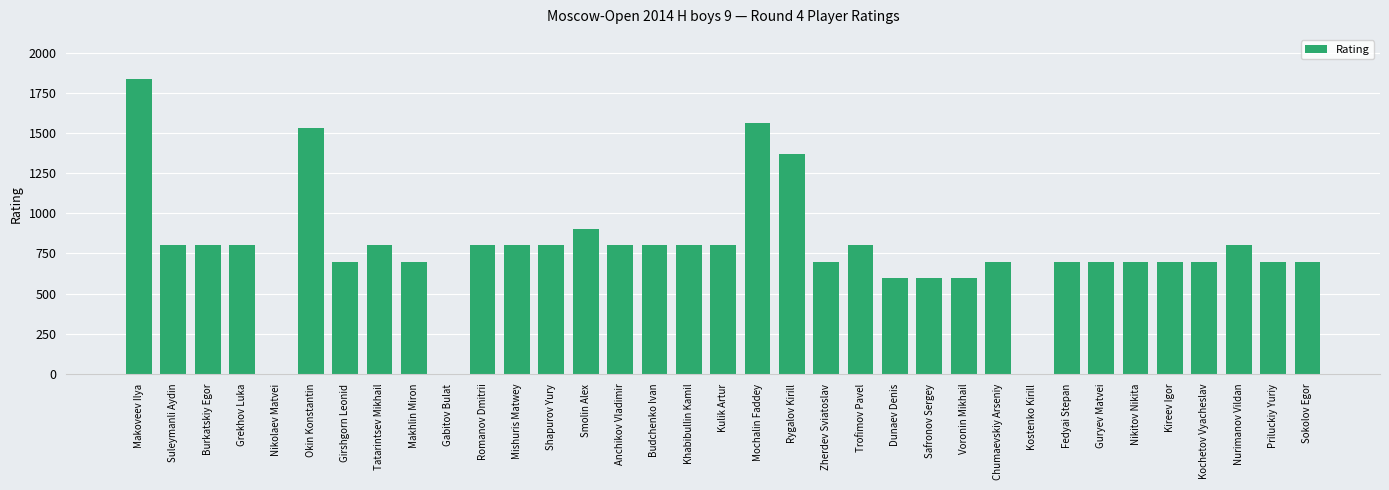

Approximately how many times larger is the value at Khabibullin Kamil compared to Tatarintsev Mikhail?

1.0